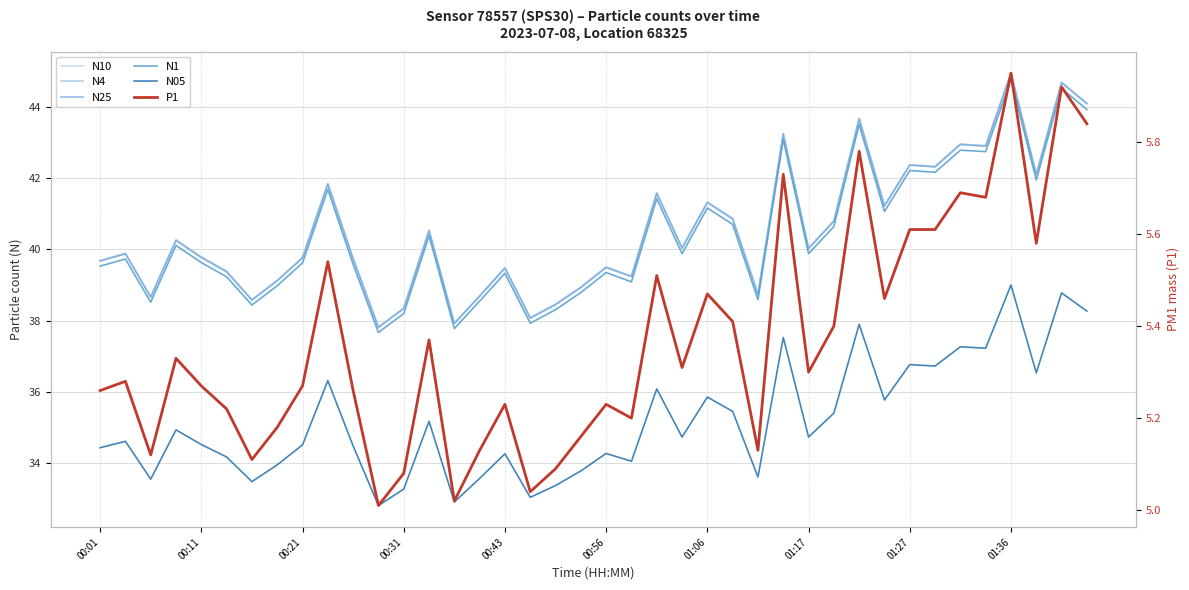

What is the value of the P1 point at the 3rd from the left?

5.1